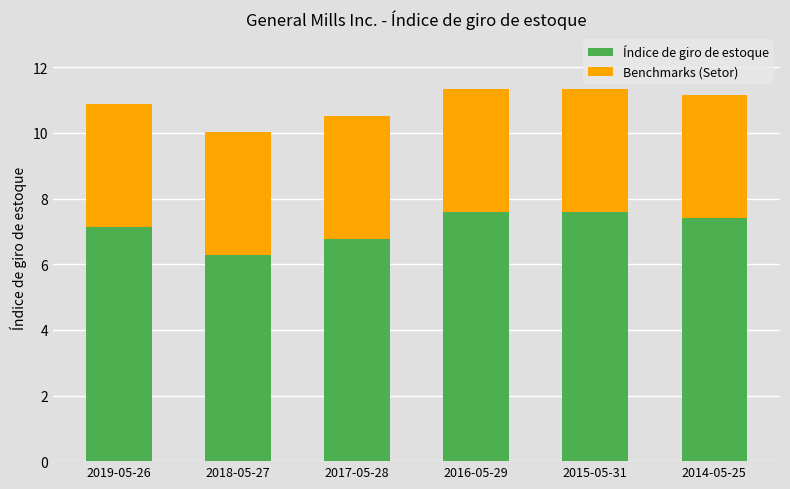

Reading left to right, what are the values for Índice de giro de estoque?

7.1	6.3	6.8	7.6	7.6	7.4